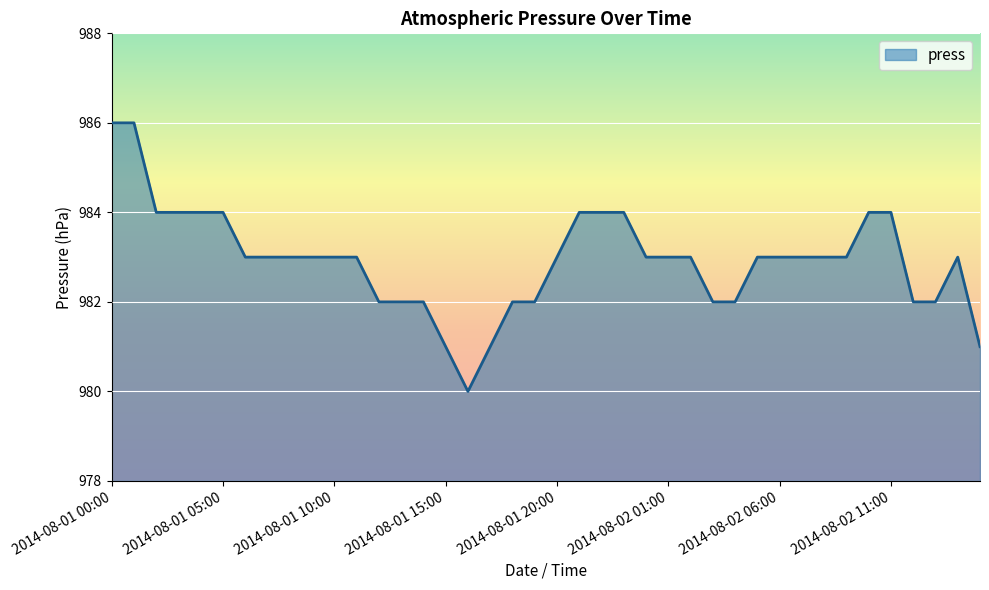

What is the smallest value displayed?

980